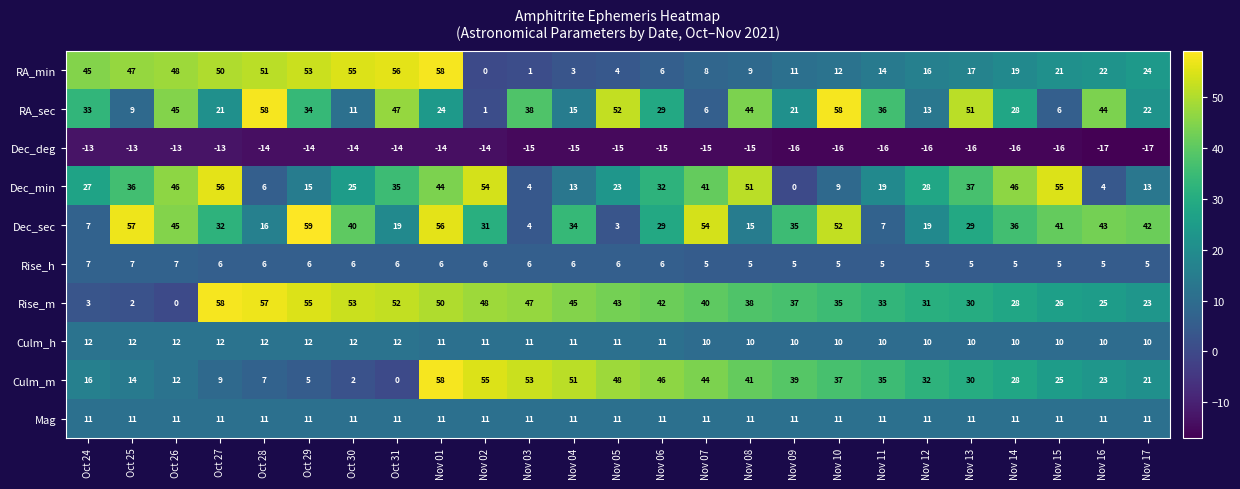

Rank the series at Oct 31 from lowest to highest value.

Dec_deg, Culm_m, Rise_h, Mag, Culm_h, Dec_sec, Dec_min, RA_sec, Rise_m, RA_min